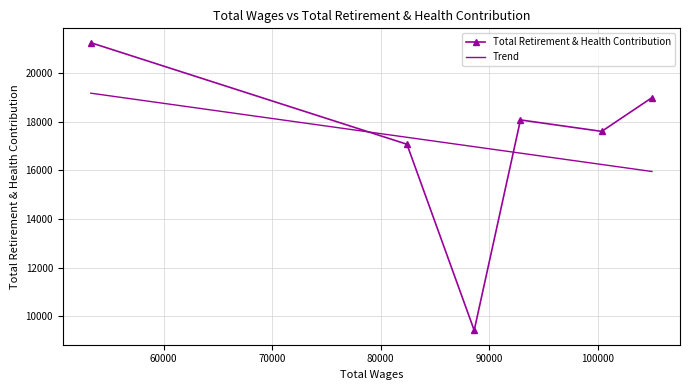

What is the average value of the Total Retirement & Health Contribution series?

17073